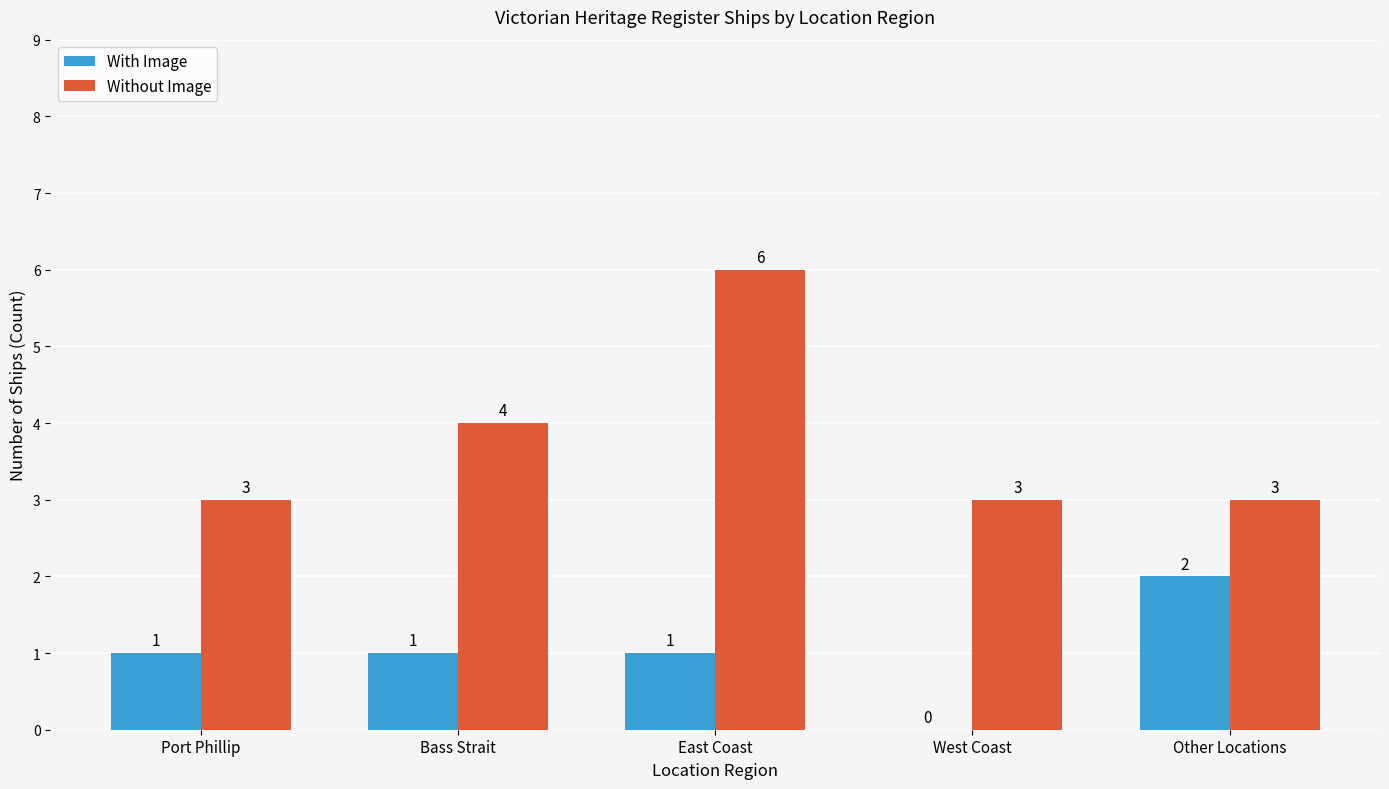

Which series has the largest total across all categories?

Without Image